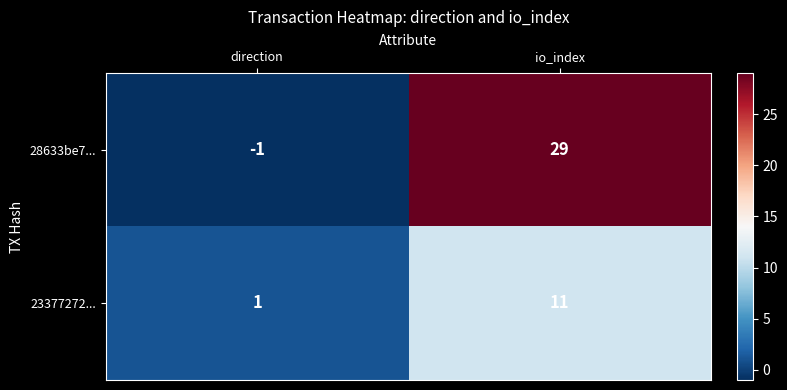

What is the difference between the maximum and minimum values in the 28633be7... series?

30